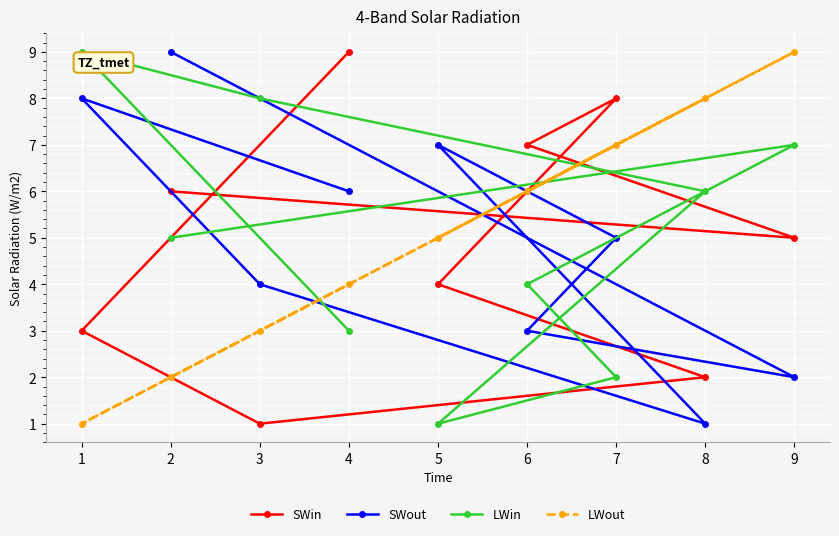

True or false: LWin has more than 1 interior local peaks.

True